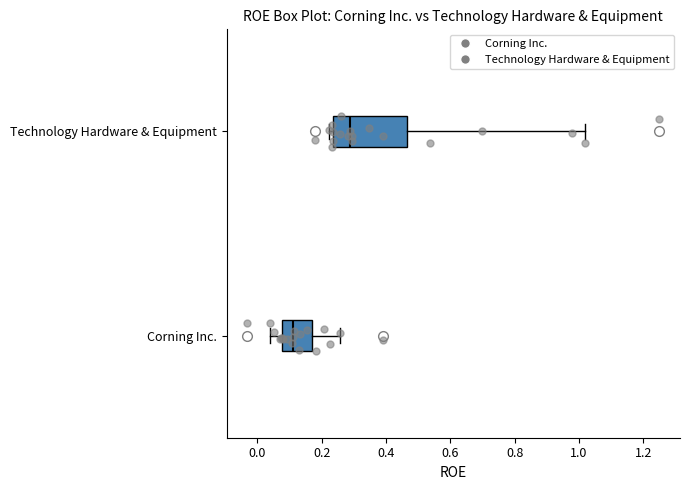

Which box has the furthest to the right median line?

Technology Hardware & Equipment